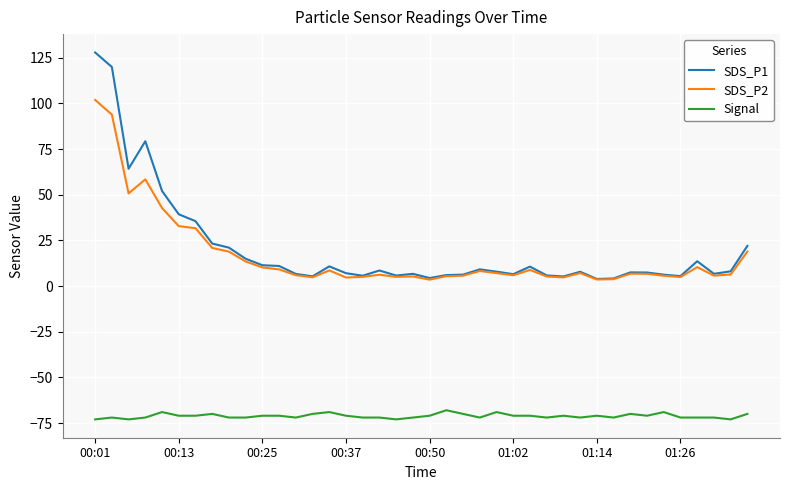

Which series has the largest range (max minus min)?

SDS_P1